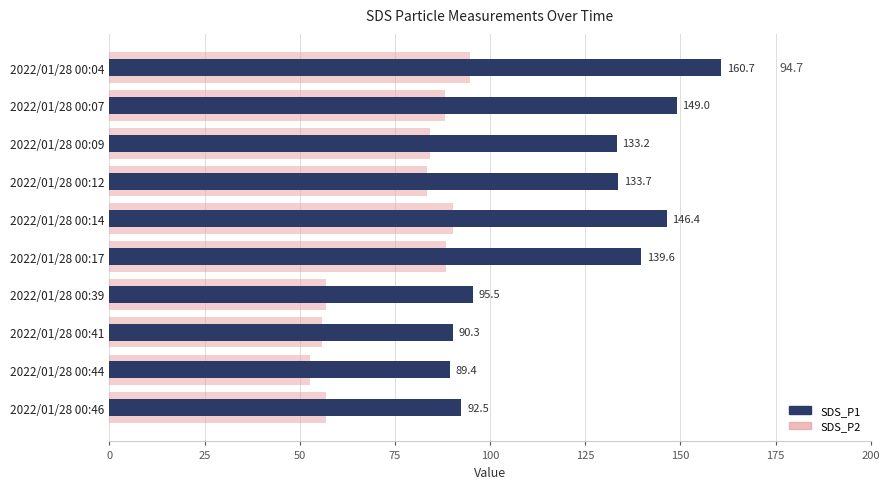

What is the value of the SDS_P2 bar at the 3rd from the left?

84.3